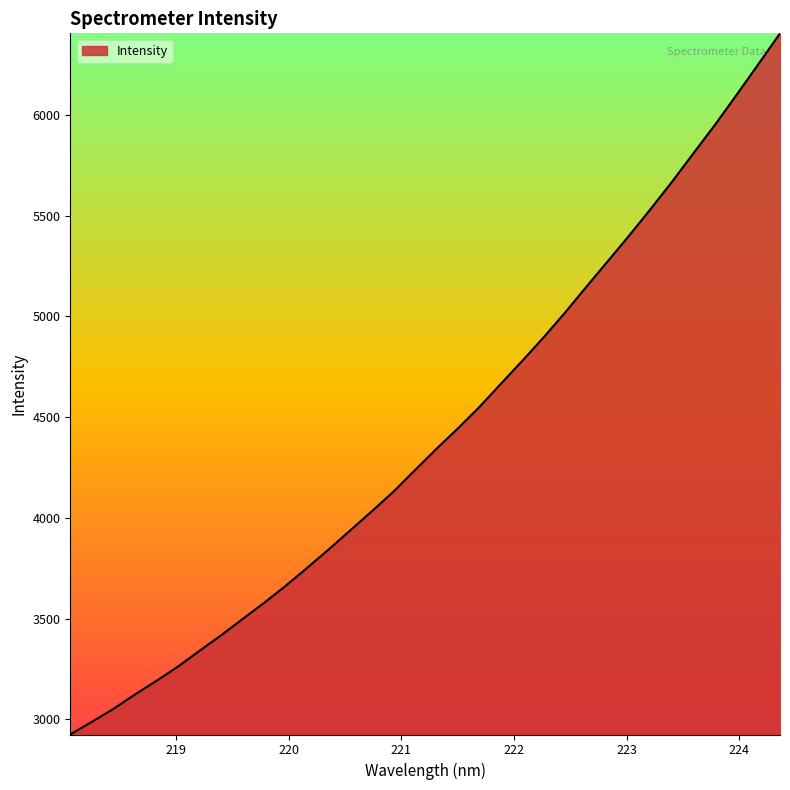

What is the difference between the maximum and minimum values?

3480.4